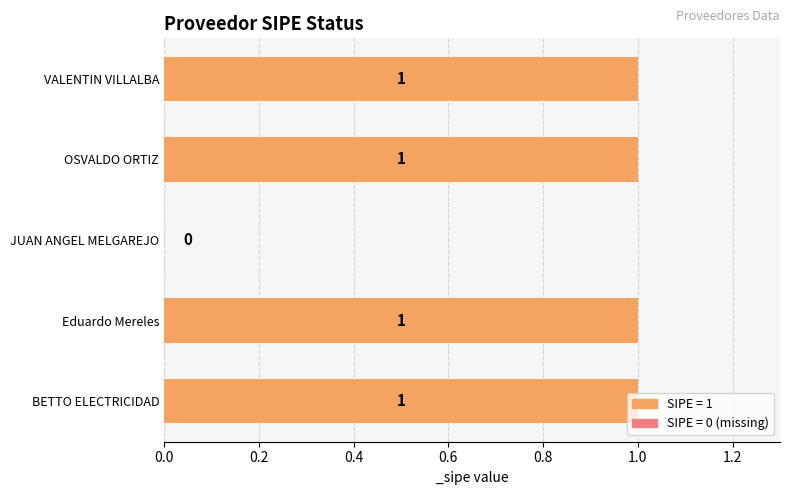

Which has a higher value, VALENTIN VILLALBA or JUAN ANGEL MELGAREJO?

VALENTIN VILLALBA